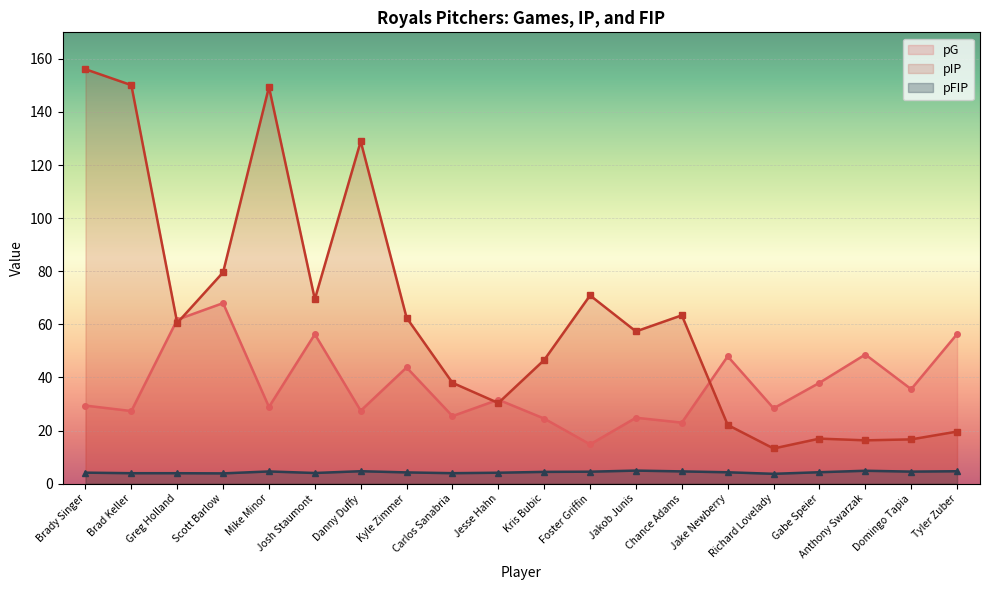

Is the value of pFIP at Chance Adams greater than the value of pG at Chance Adams?

No